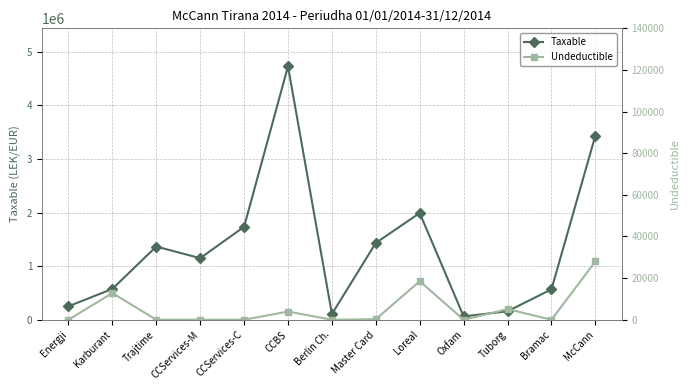

At CCServices-M, list the series in order from smallest to largest.

Undeductible, Taxable